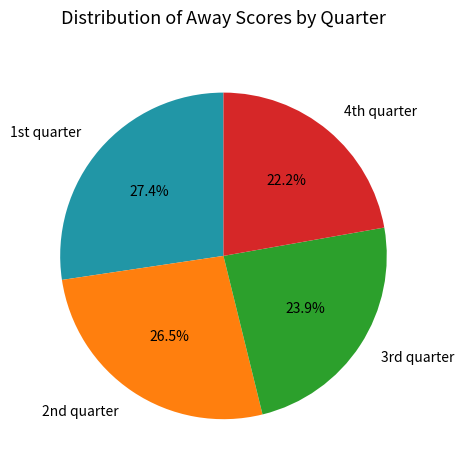

How many slices are in this pie chart?

4